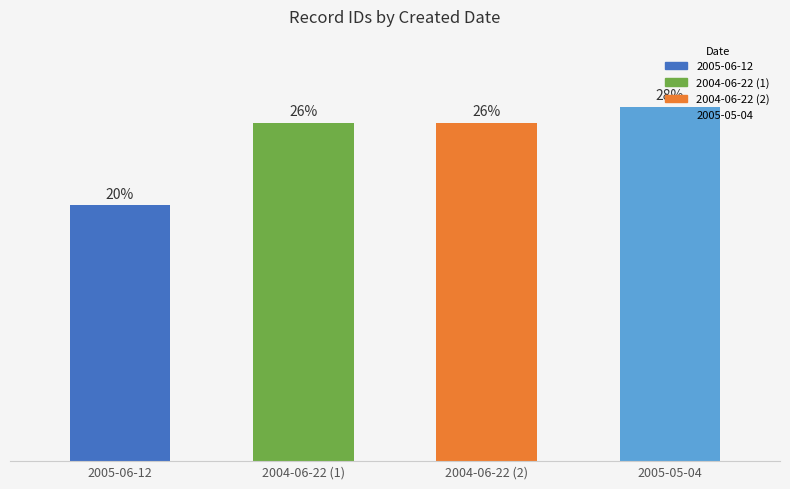

What is the ratio of the value at 2005-06-12 to the value at 2005-05-04?

0.7